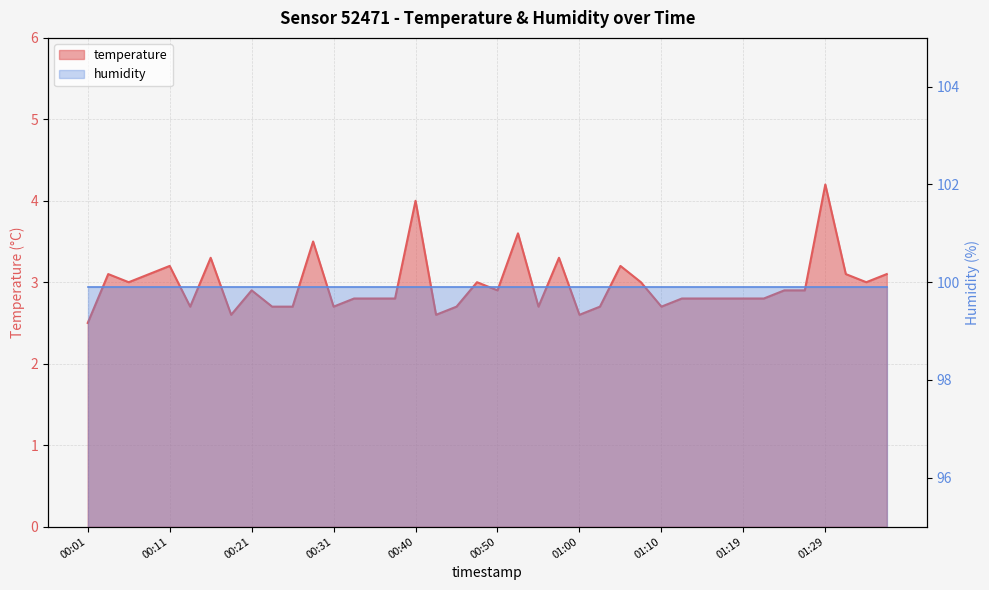

Is it true that the value at 01:10 is 1.0?

False